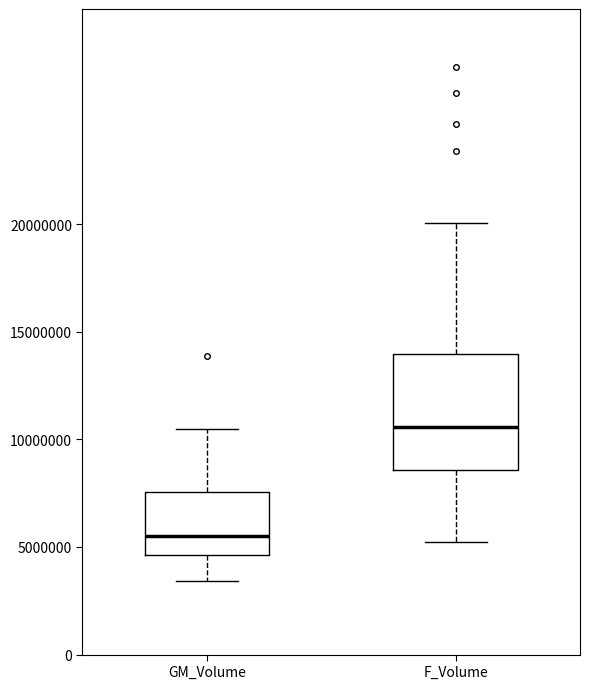

Reading left to right, transcribe this box plot: for each box, give where its median line is, the range the box spans, and where its two whiskers end, as read against the y-axis. The values are not printed on the chart, so give them approximately, as read against the axis.

GM_Volume: median 5500000, box 4500000 to 7500000, whiskers 3500000 to 10500000
F_Volume: median 10500000, box 8500000 to 14000000, whiskers 5000000 to 20000000